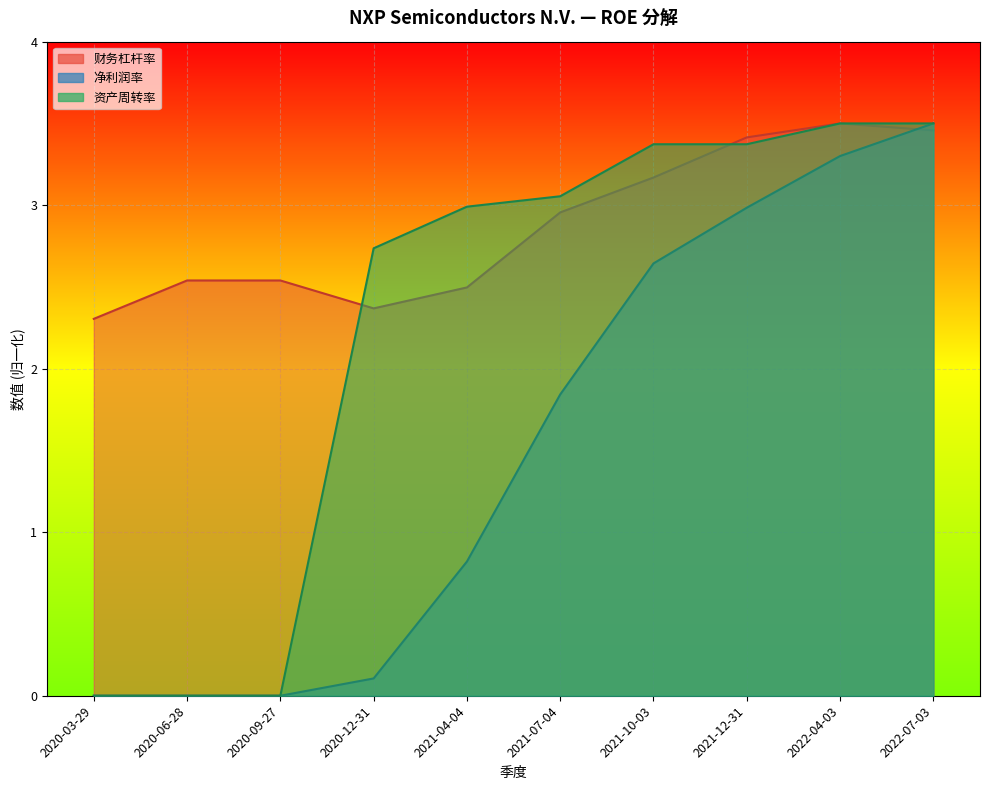

What is the maximum value shown in the chart?

3.5